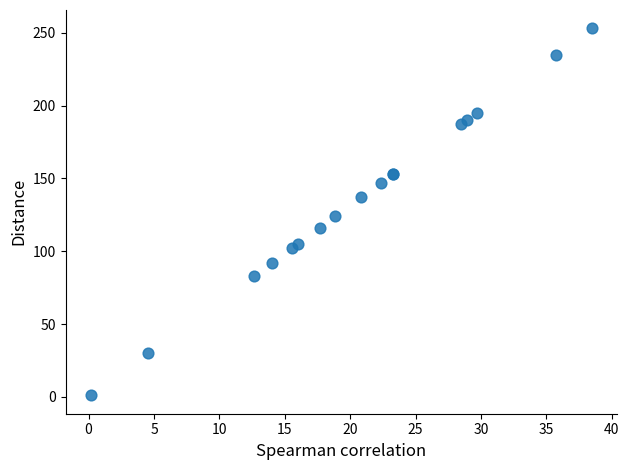

What Y value in the scatter plot is closest to 127?

124